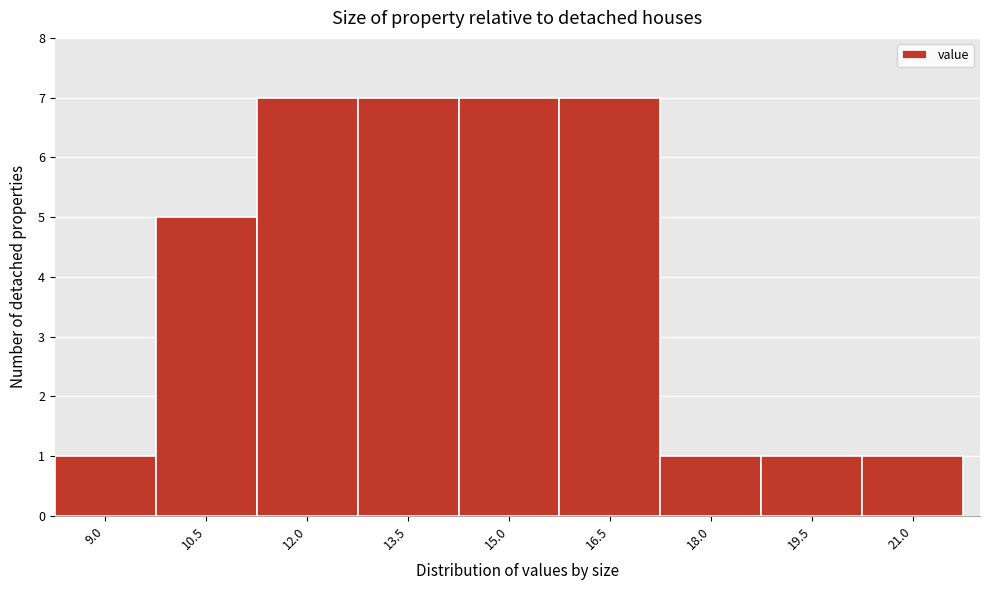

Reading left to right, extract all data points from this chart.

9.0=1	10.5=5	12.0=7	13.5=7	15.0=7	16.5=7	18.0=1	19.5=1	21.0=1